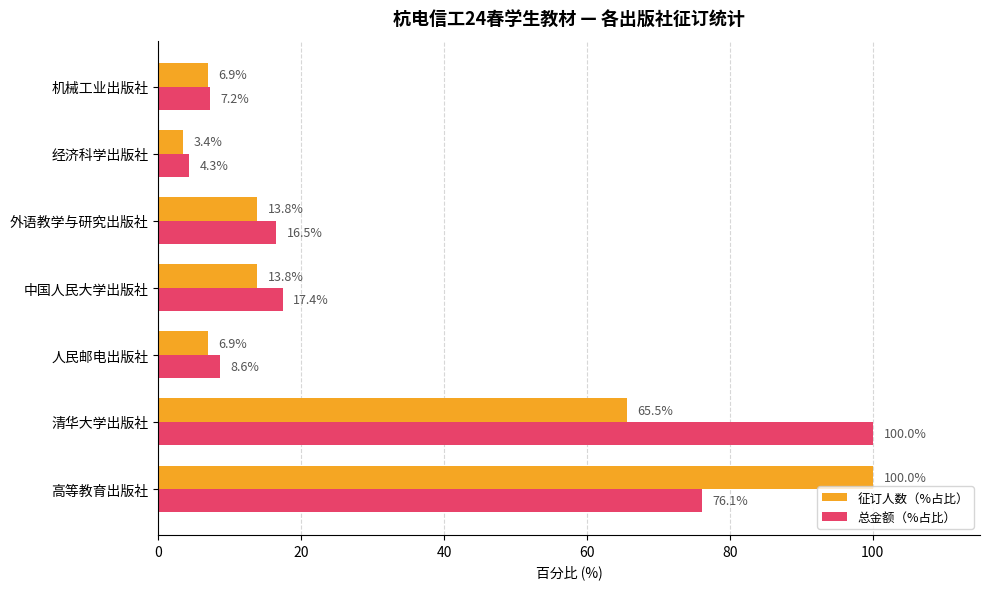

Which series has the widest spread of values?

征订人数（%占比）